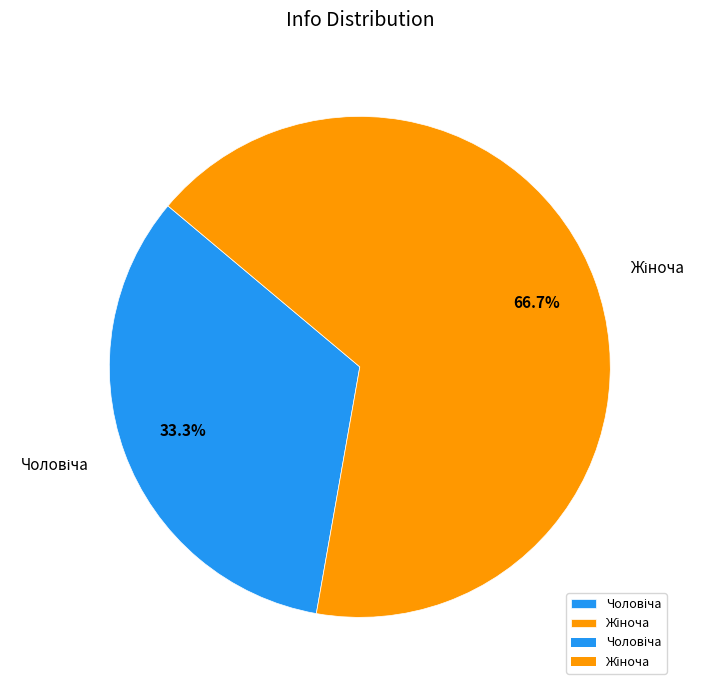

Is there any slice that represents more than half of the pie?

Yes